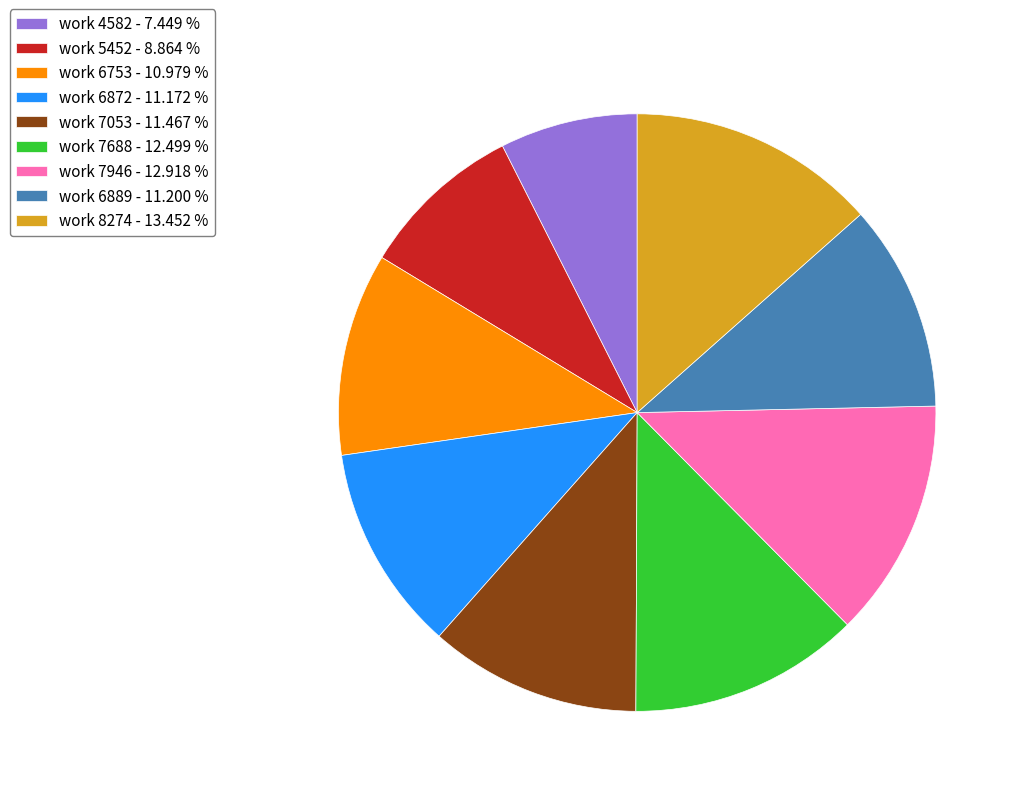

Between work 4582 - 7.449 % and work 7053 - 11.467 %, which is larger?

work 7053 - 11.467 %